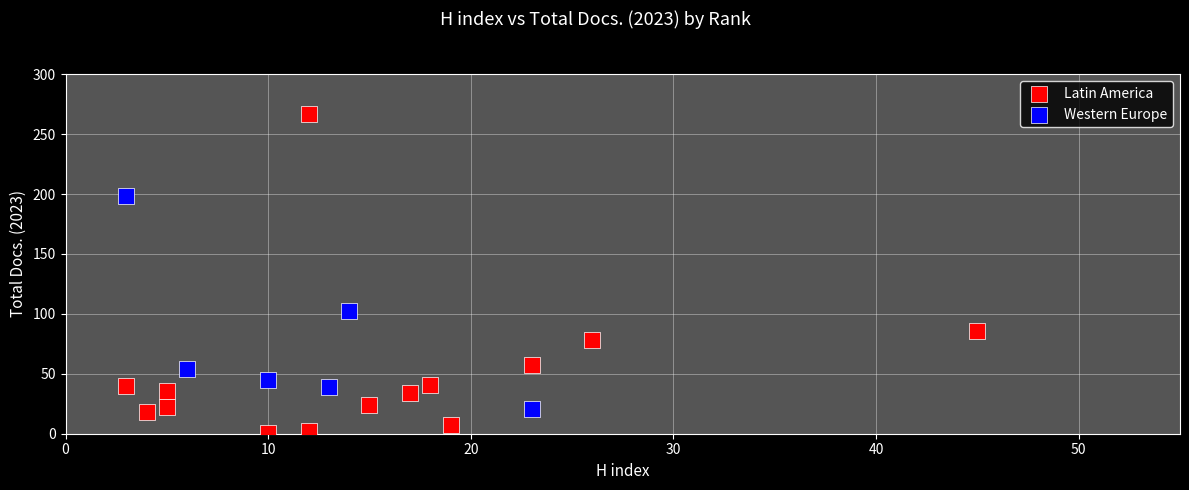

Which series reaches the maximum Y coordinate?

Latin America